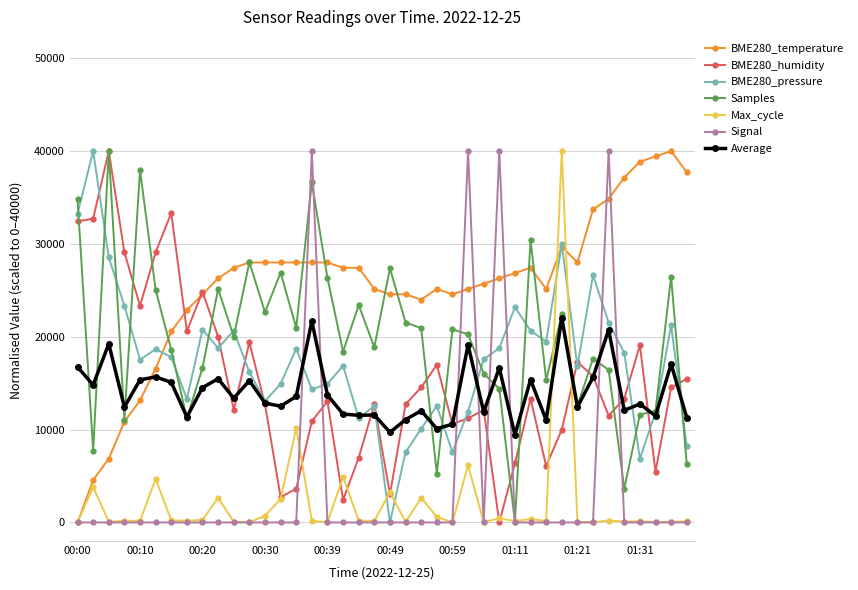

What is the value of the Average point at the 34th from the left?

15629.8